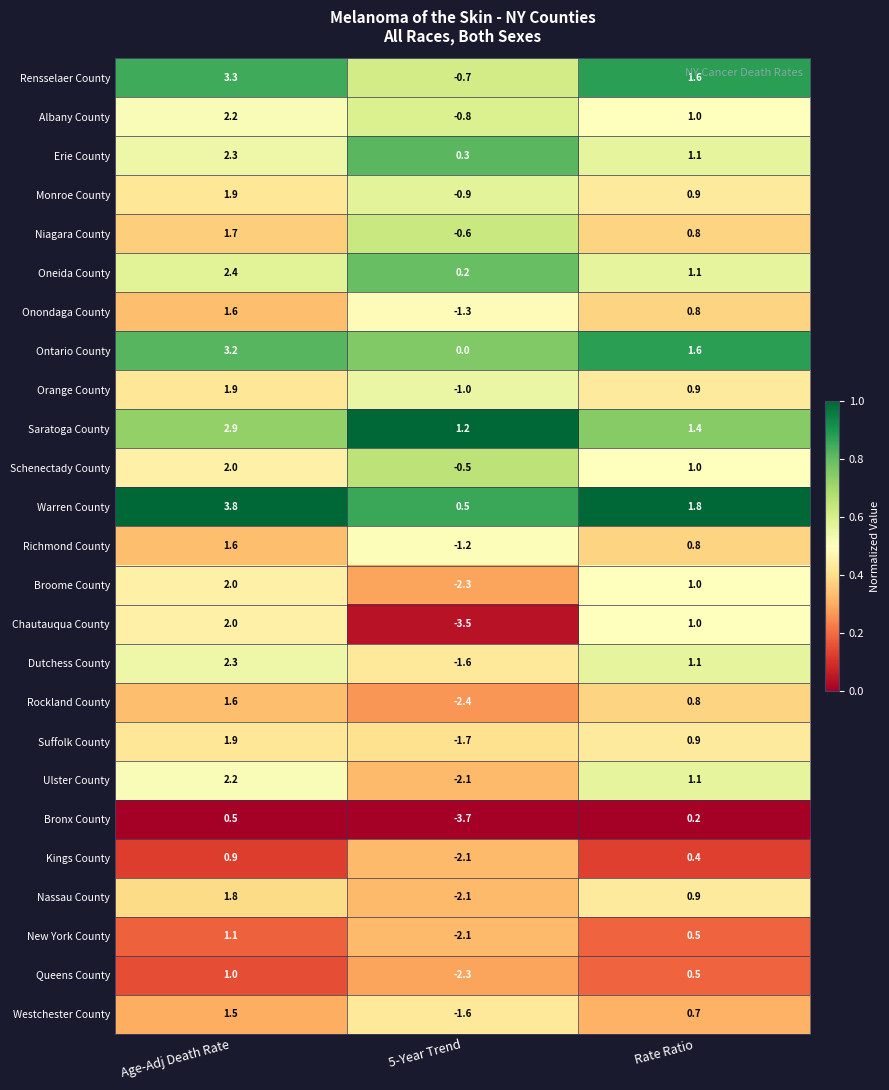

Which series has the largest range (max minus min)?

Chautauqua County